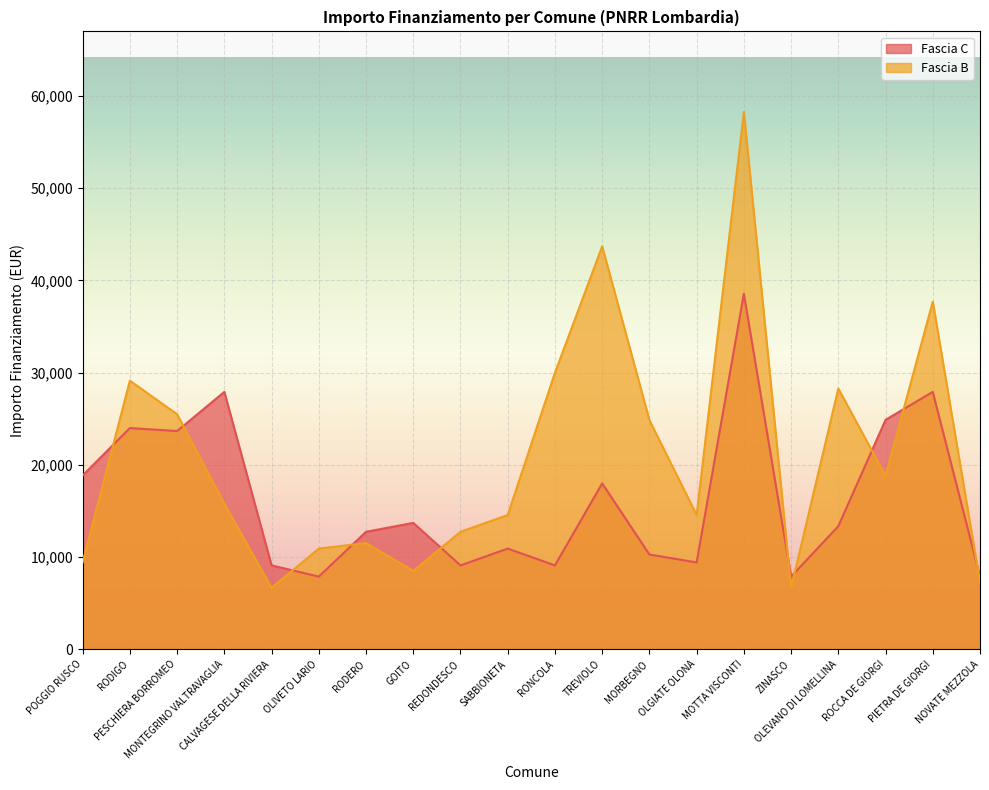

What is the sum of the Fascia C values at RONCOLA and REDONDESCO?

18210